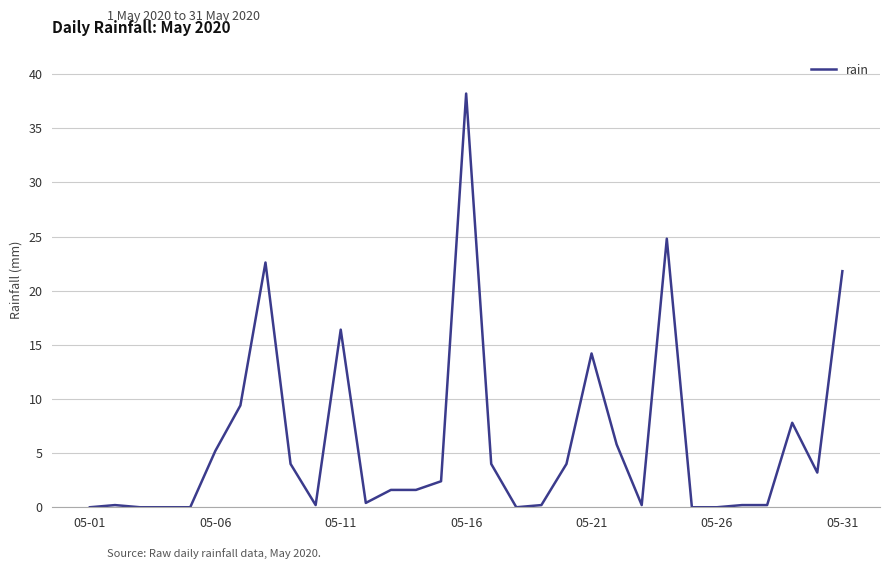

What is the maximum value shown in the chart?

38.2